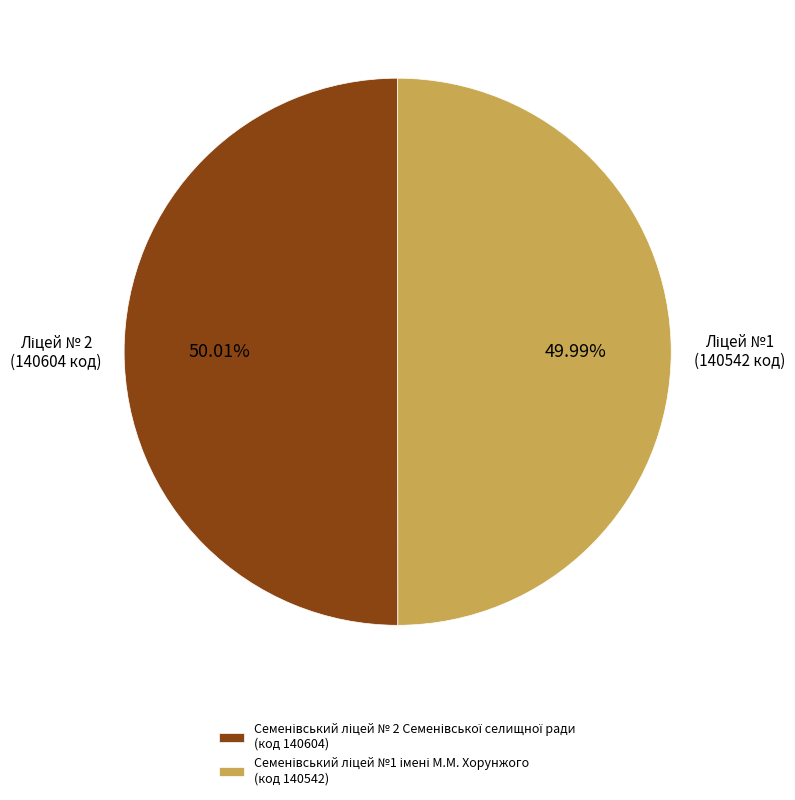

How many segments does this pie chart have?

2